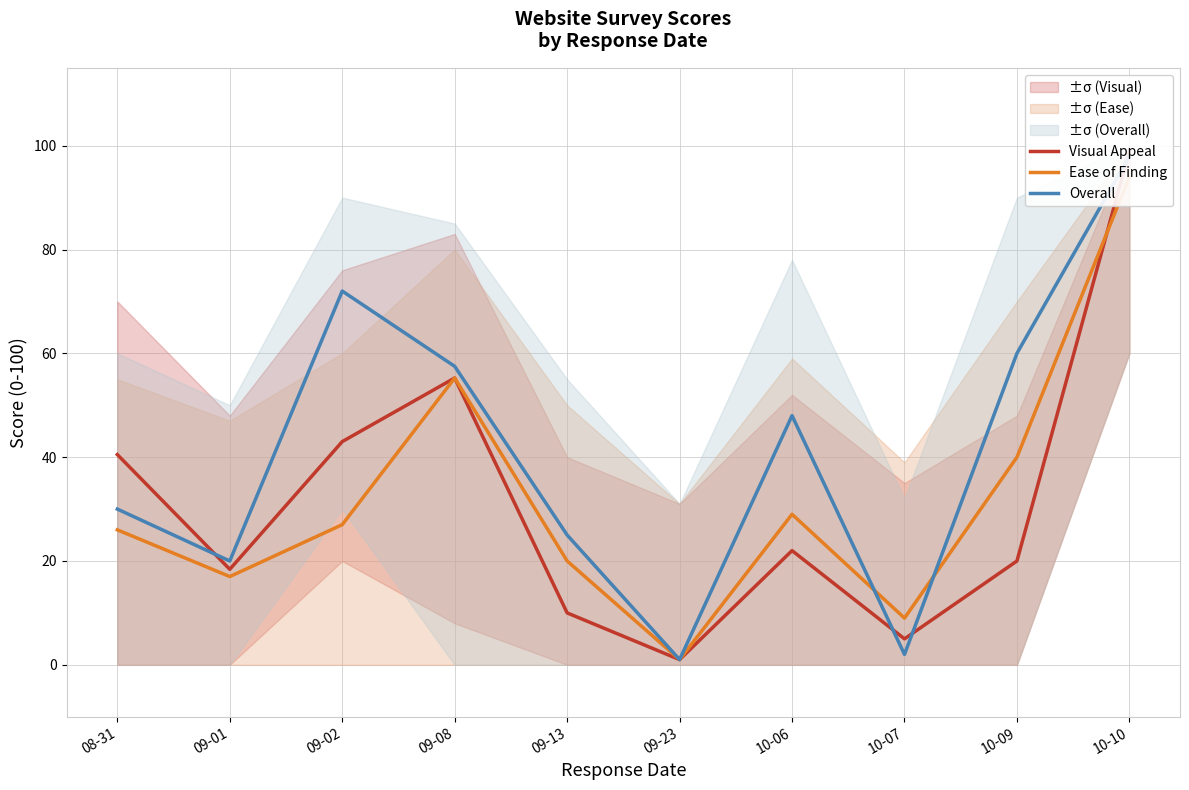

Reading right to left, extract all data points from this chart.

Visual Appeal: 99.0	20.0	5.0	22.0	1.0	10.0	55.2	43.0	18.4	40.5
Ease of Finding: 94.0	40.0	9.0	29.0	1.0	20.0	55.2	27.0	17.0	26.0
Overall: 98.0	60.0	2.0	48.0	1.0	25.0	57.5	72.0	20.0	30.0